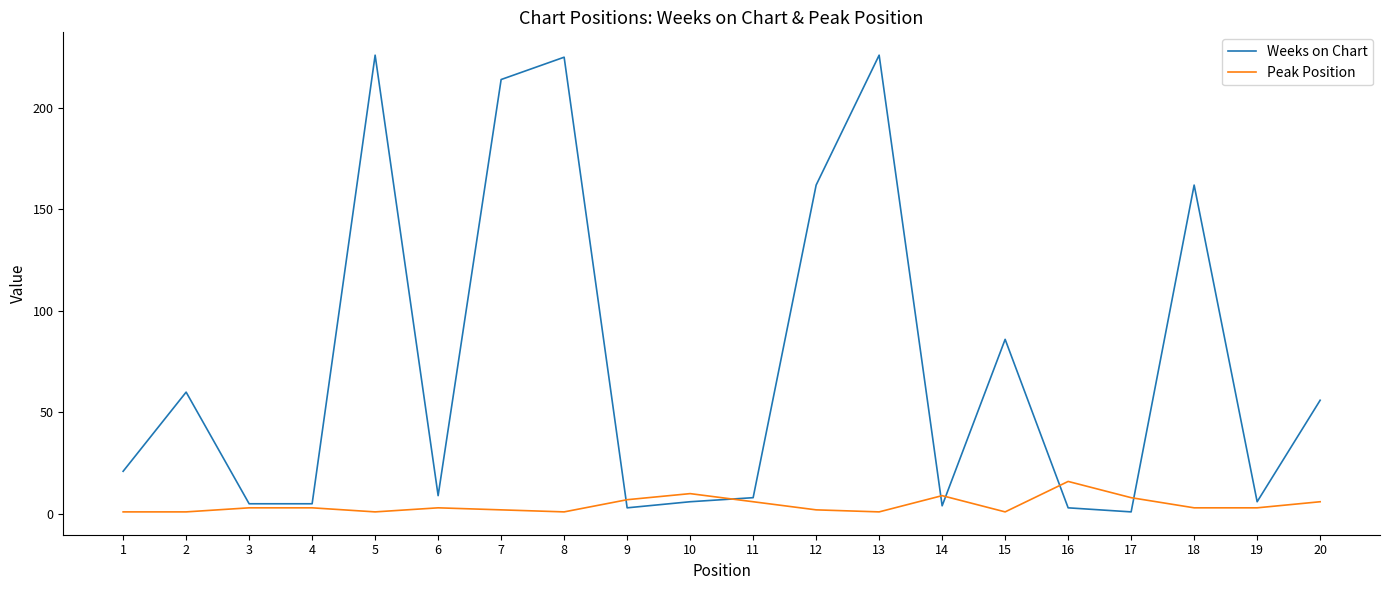

Which category has the highest value in the Peak Position series?

16